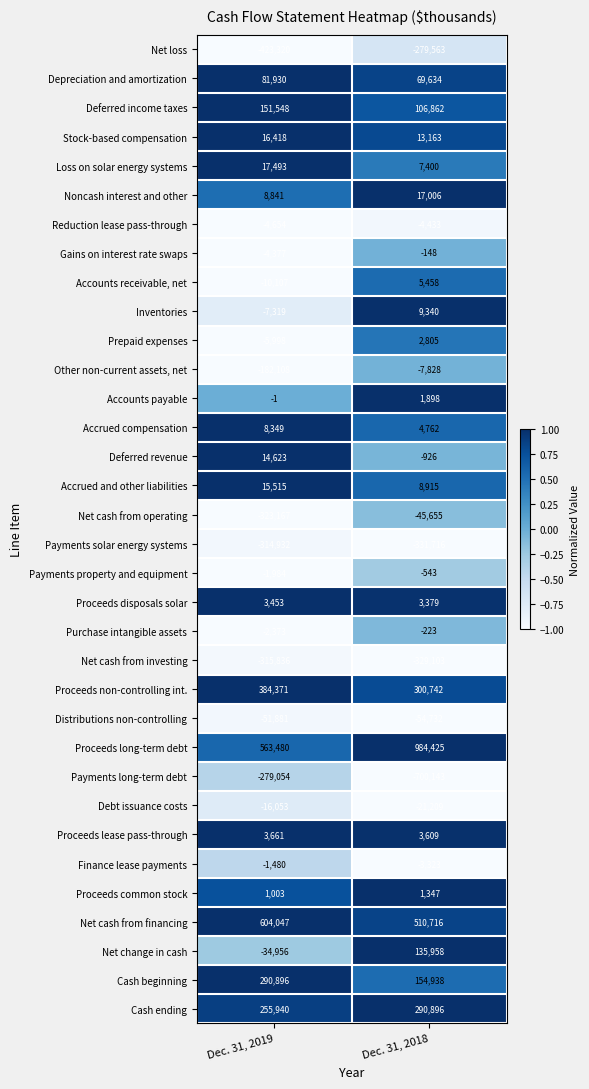

List the labels in order of Net cash from financing value, largest first.

Dec. 31, 2019, Dec. 31, 2018